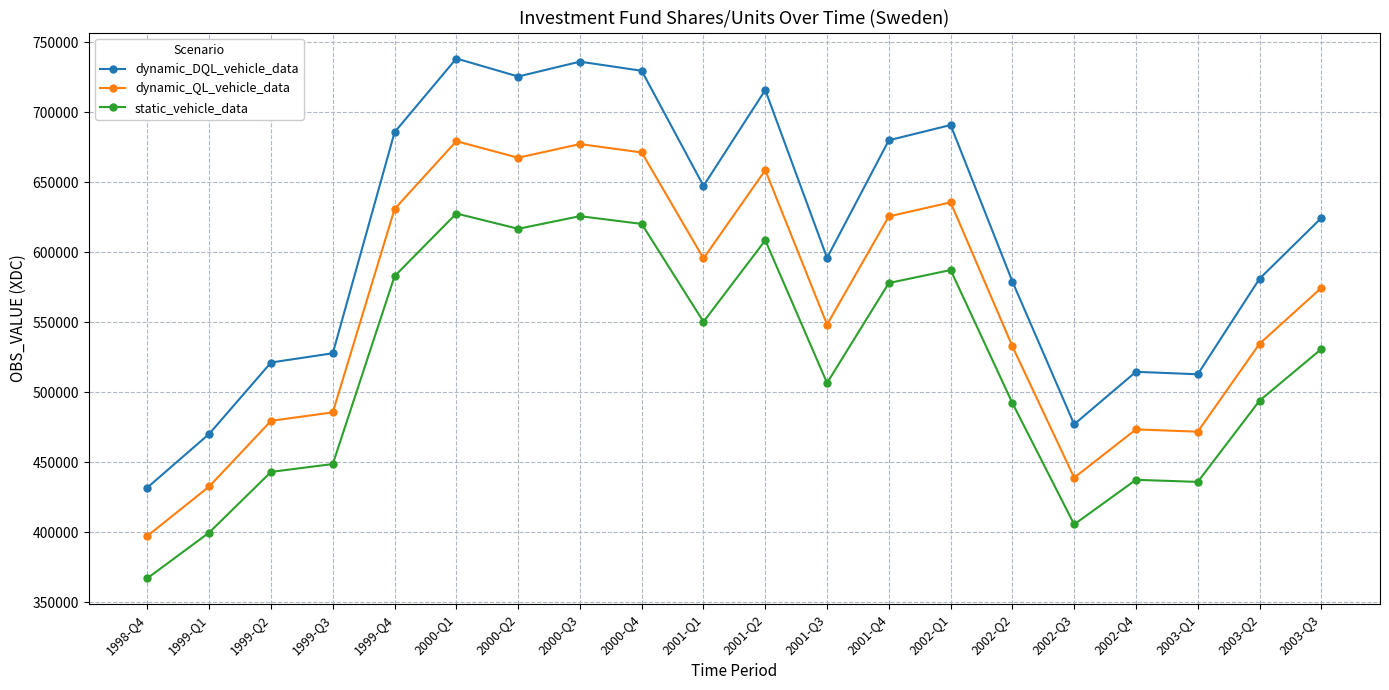

True or false: static_vehicle_data has more than 1 points higher than both neighbors.

True